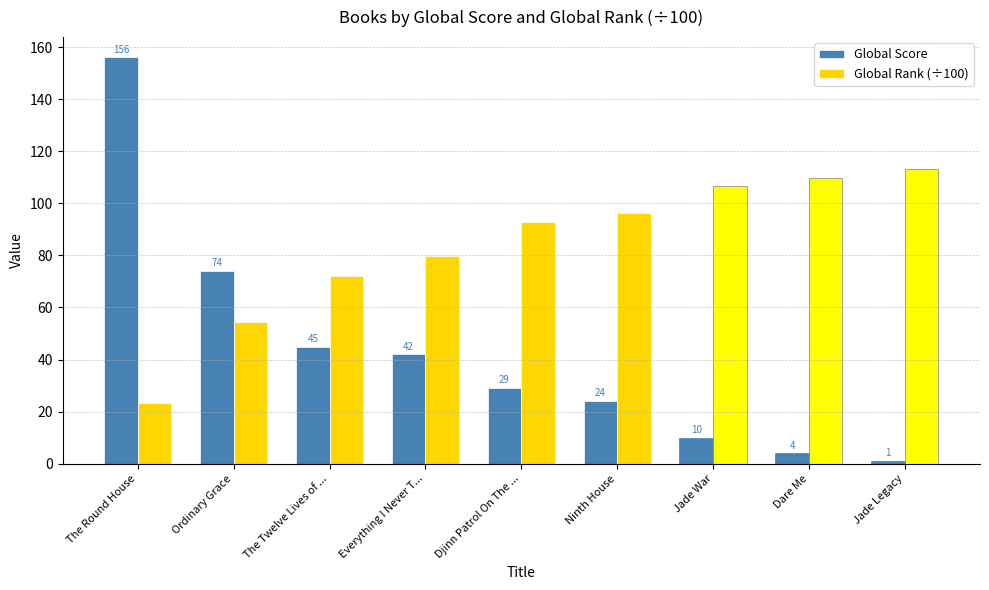

Where does the Global Rank (÷100) series first go above 92?

Djinn Patrol On The ...